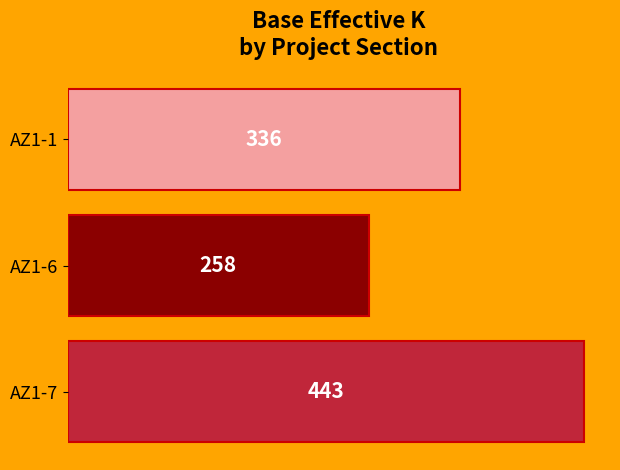

Reading top to bottom, extract all data points from this chart.

AZ1-1=336	AZ1-6=258	AZ1-7=443